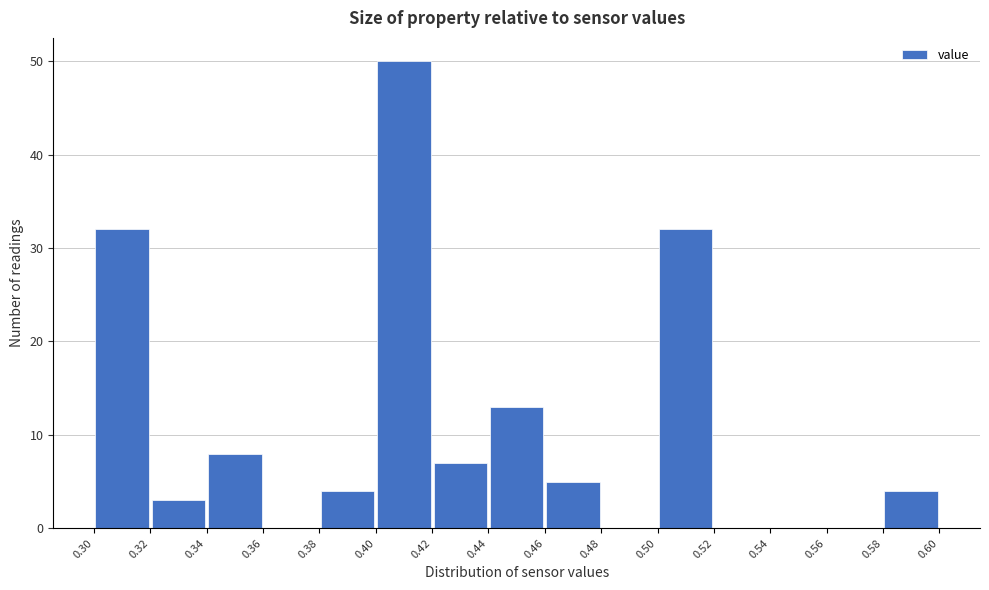

What is the height of the bar covering 0.42 to 0.44 on the x-axis? The values are not printed on the chart, so give them approximately, as read against the axis.

7